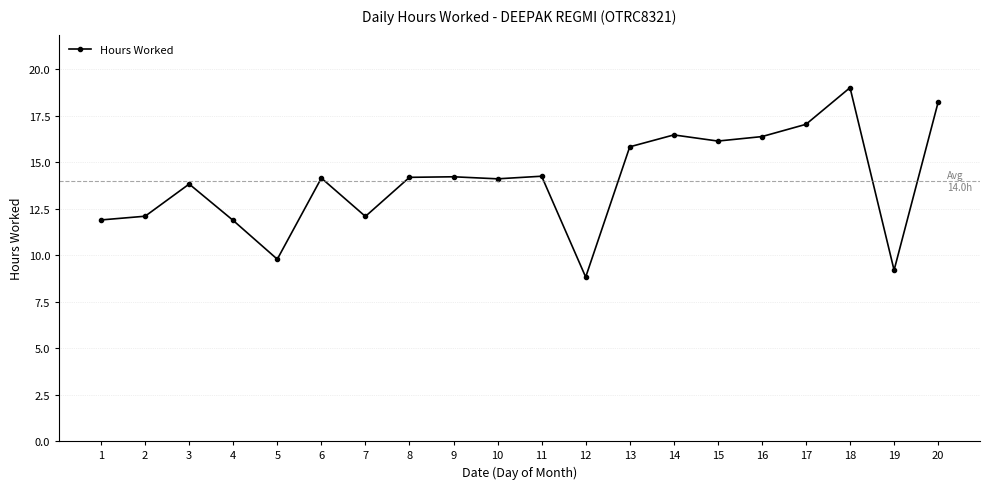

True or false: there are more than 2 points higher than both neighbors.

True